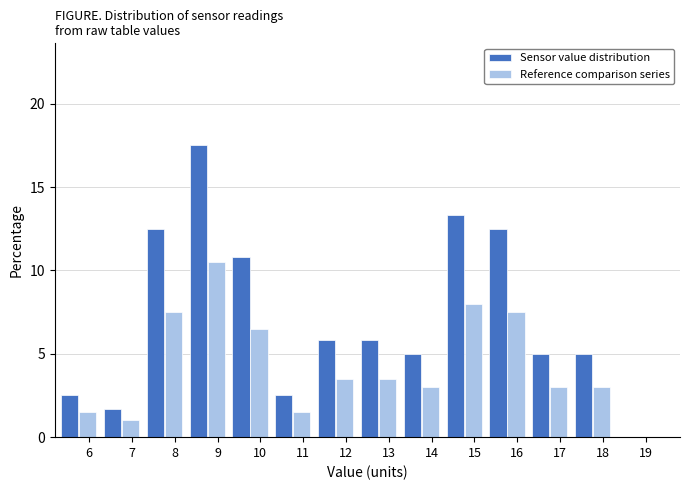

Which series changed the most between 7 and 15?

Sensor value distribution